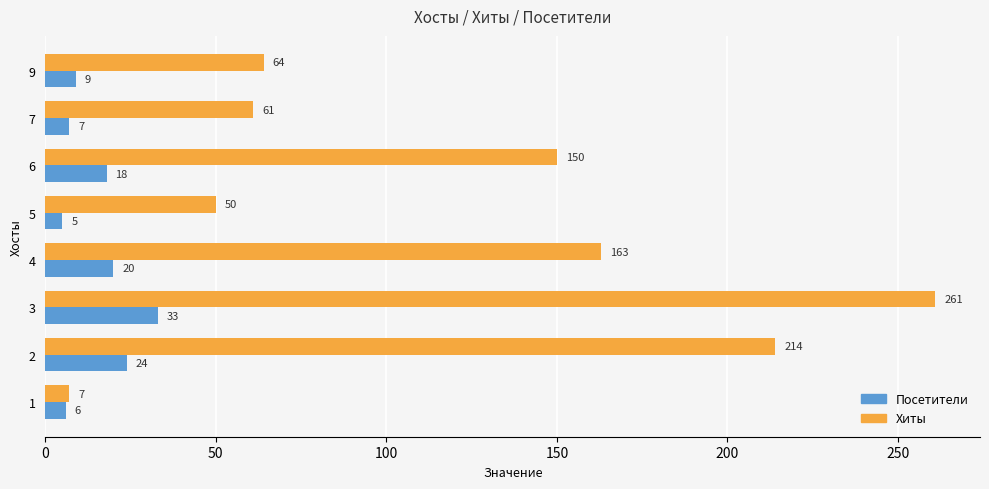

What is the spread (max minus min) of values at 7?

54